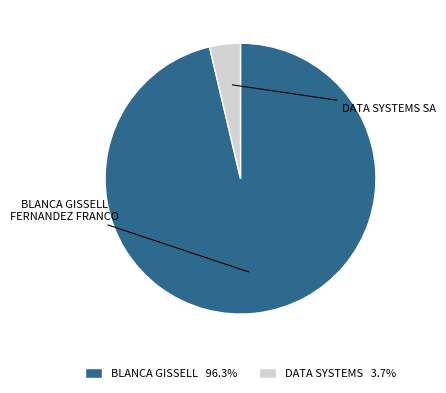

Count the number of slices in the pie.

2